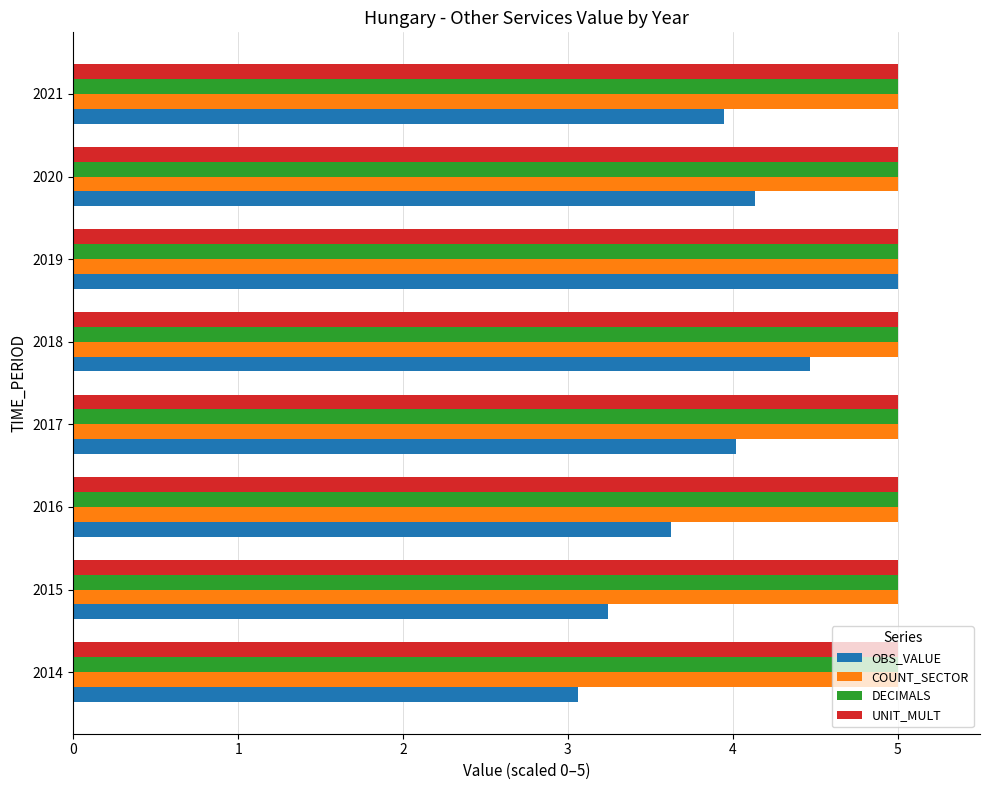

What are all the series names shown in the legend?

OBS_VALUE, COUNT_SECTOR, DECIMALS, UNIT_MULT